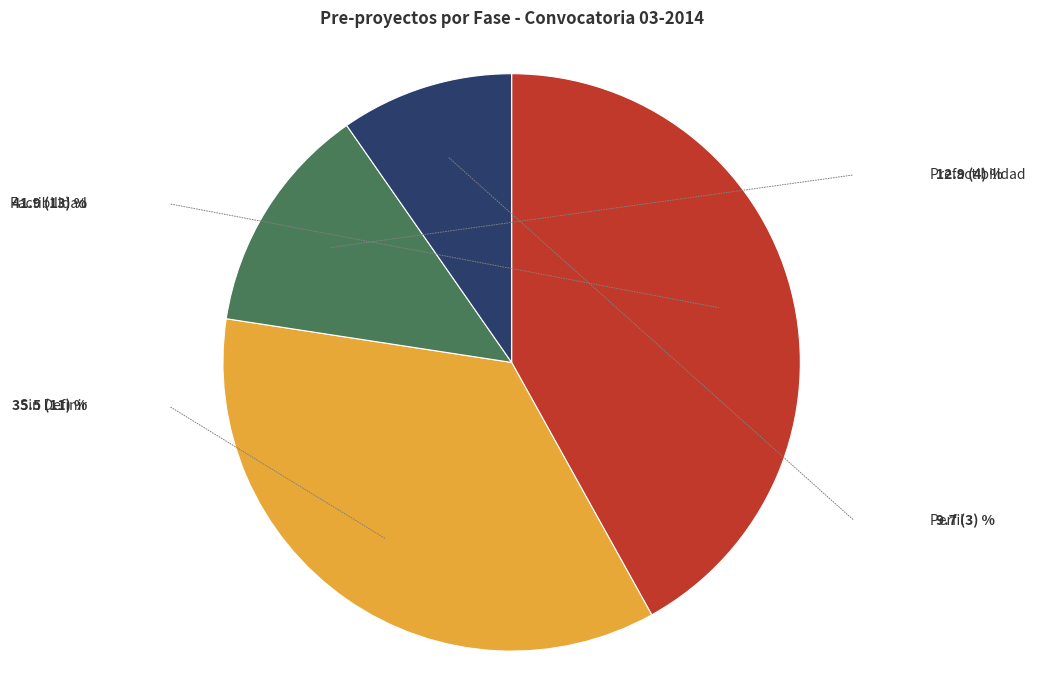

How many segments does this pie chart have?

4